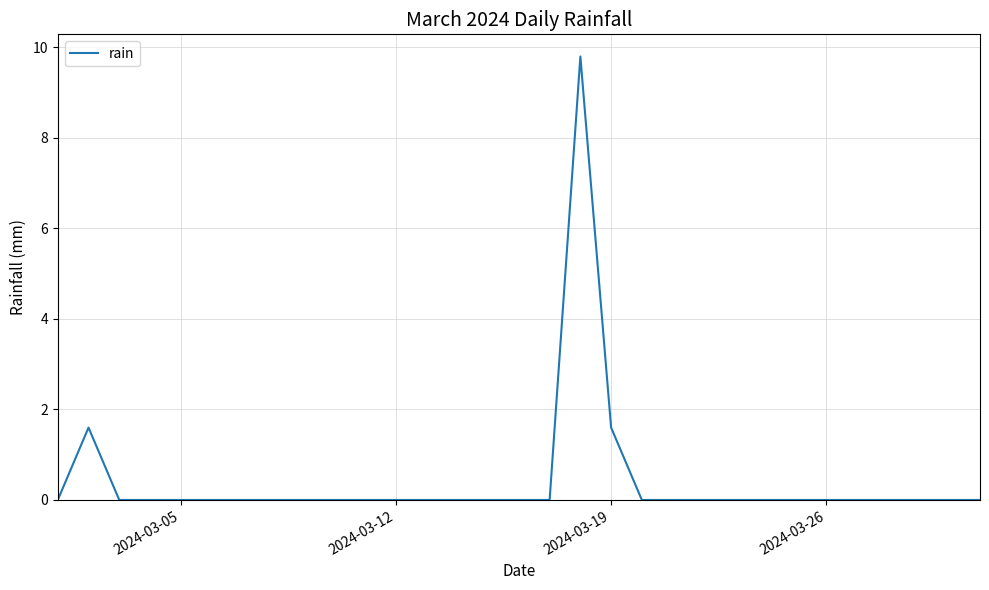

What is the average value?

0.4